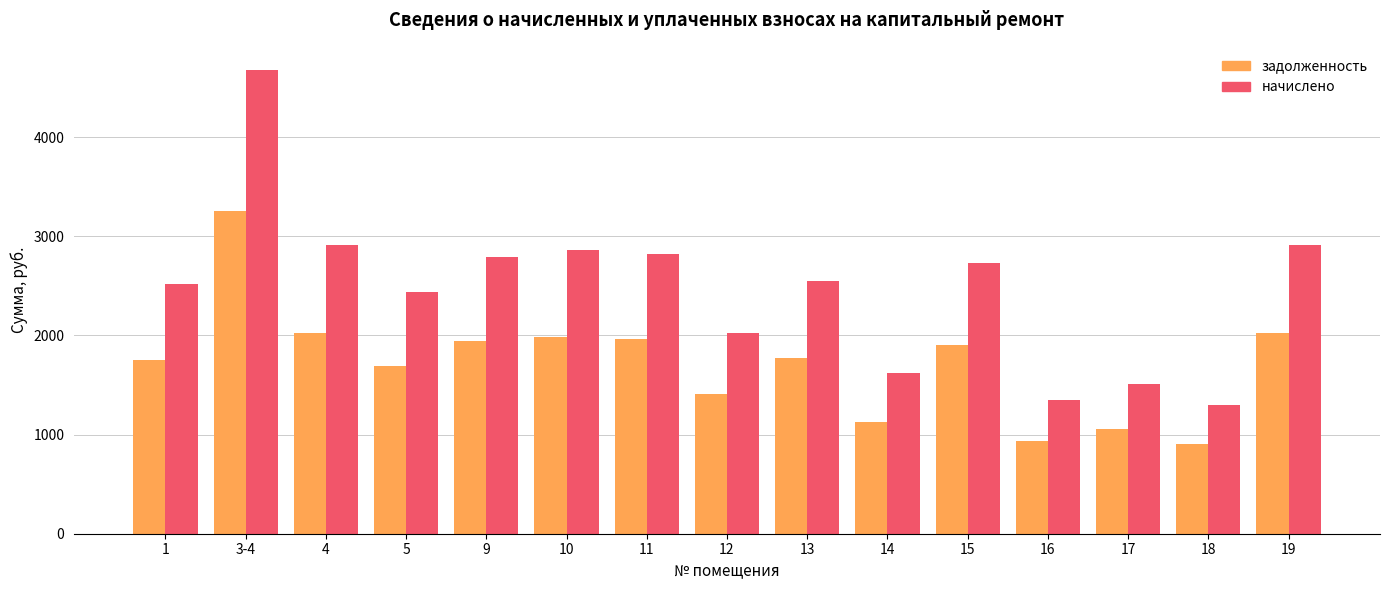

Which label corresponds to the largest value in the chart?

3-4